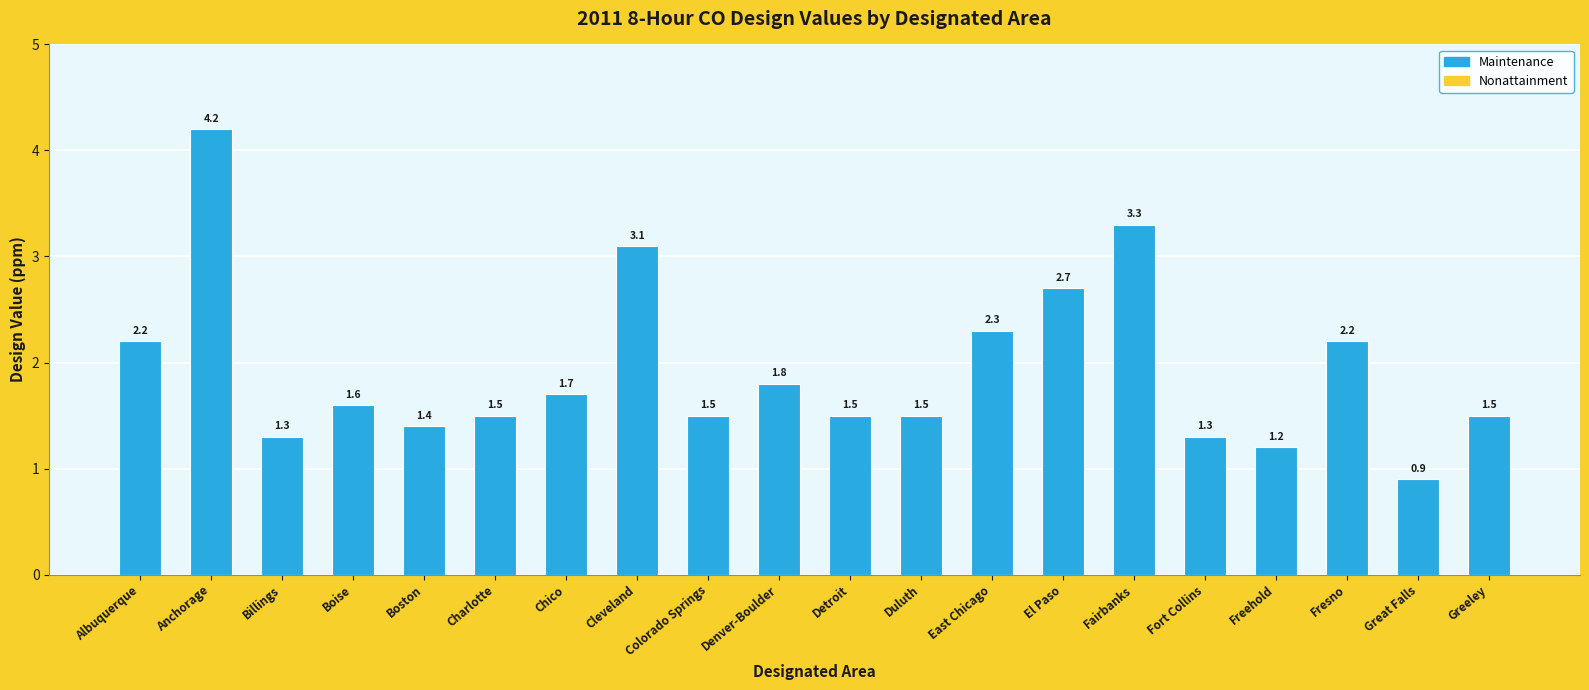

What is the change in value from Colorado Springs to Fort Collins?

-0.2